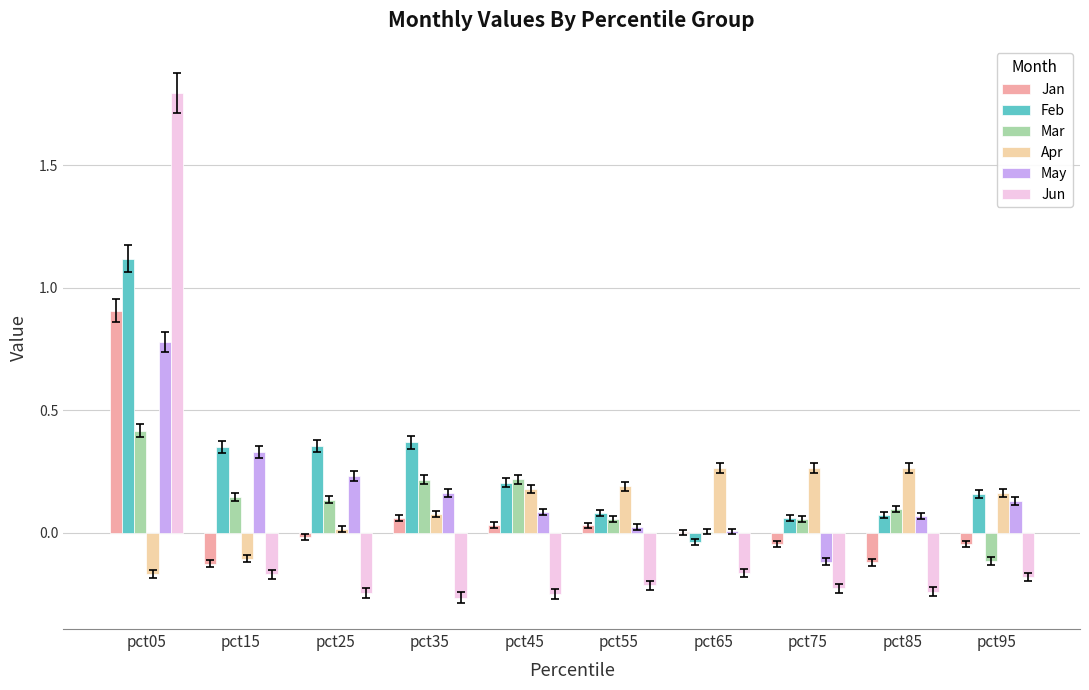

Count the number of categories in the chart.

10